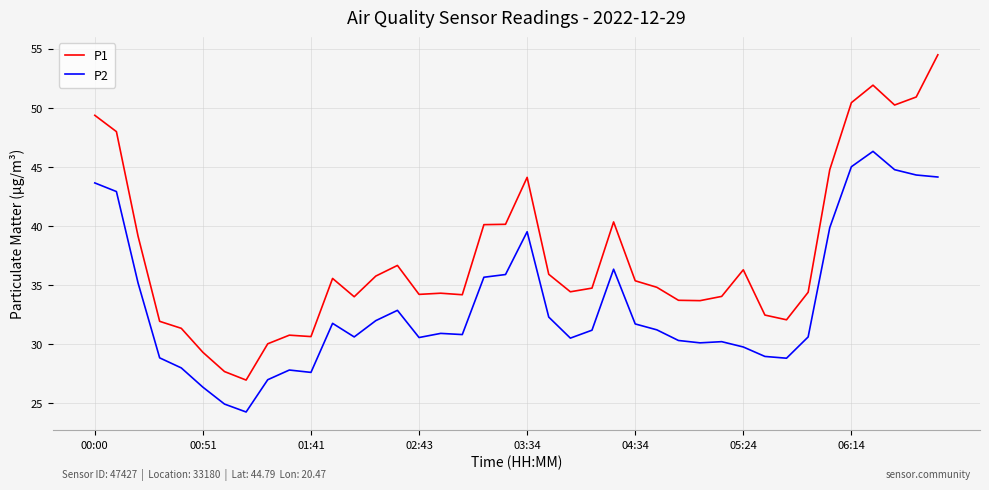

True or false: P2 and P1 intersect in this chart.

False